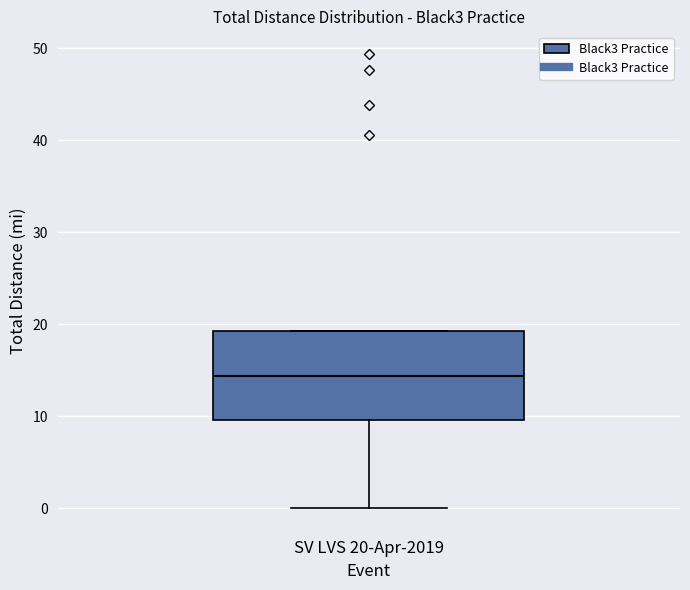

Read this box plot against the y-axis: the position of the median line, the range covered by the box, and the ends of both whiskers. The values are not printed on the chart, so give them approximately, as read against the axis.

median 14, box 10 to 19, whiskers 0 to 19